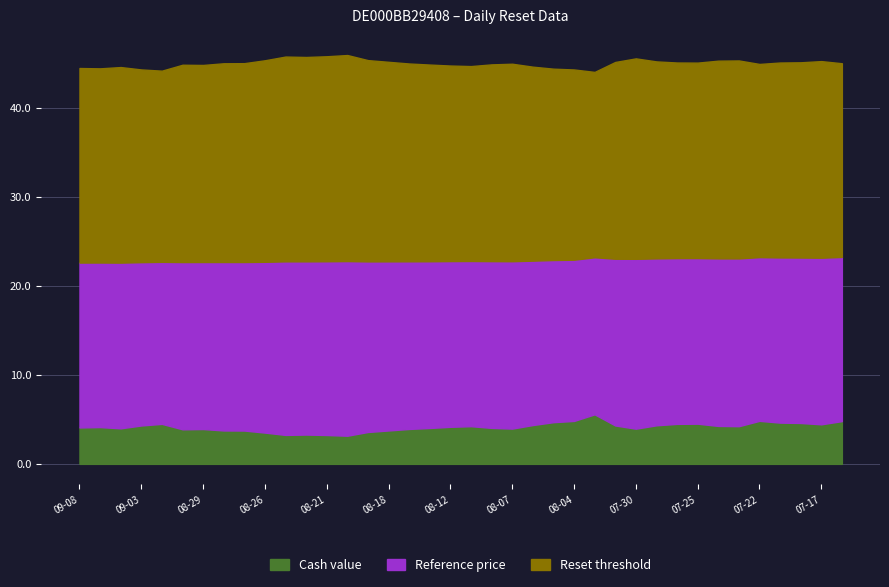

True or false: Reference price and Reset threshold intersect in this chart.

False